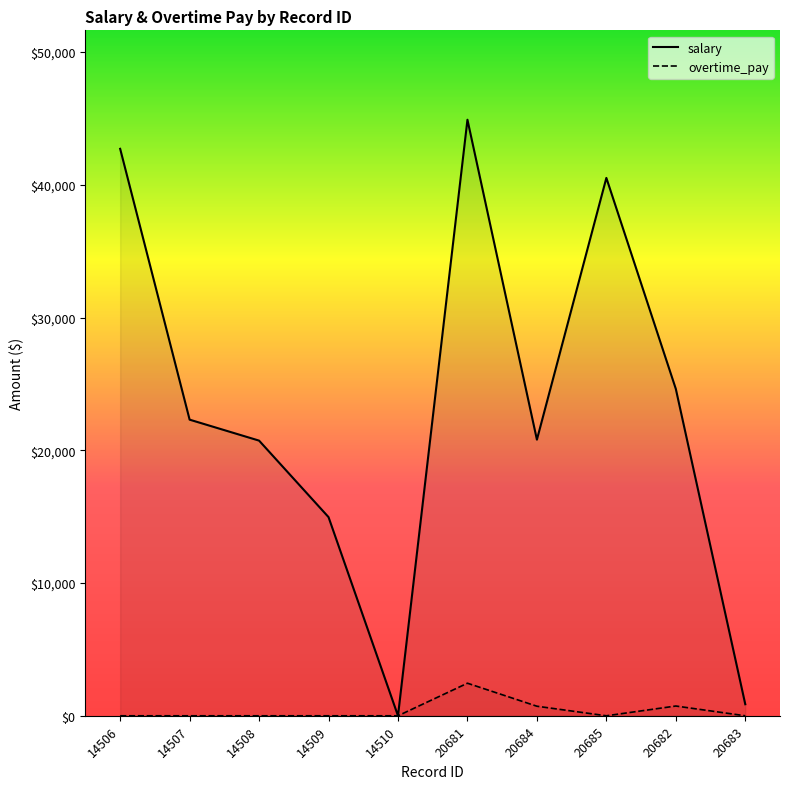

At which category does salary reach its first local peak?

20681